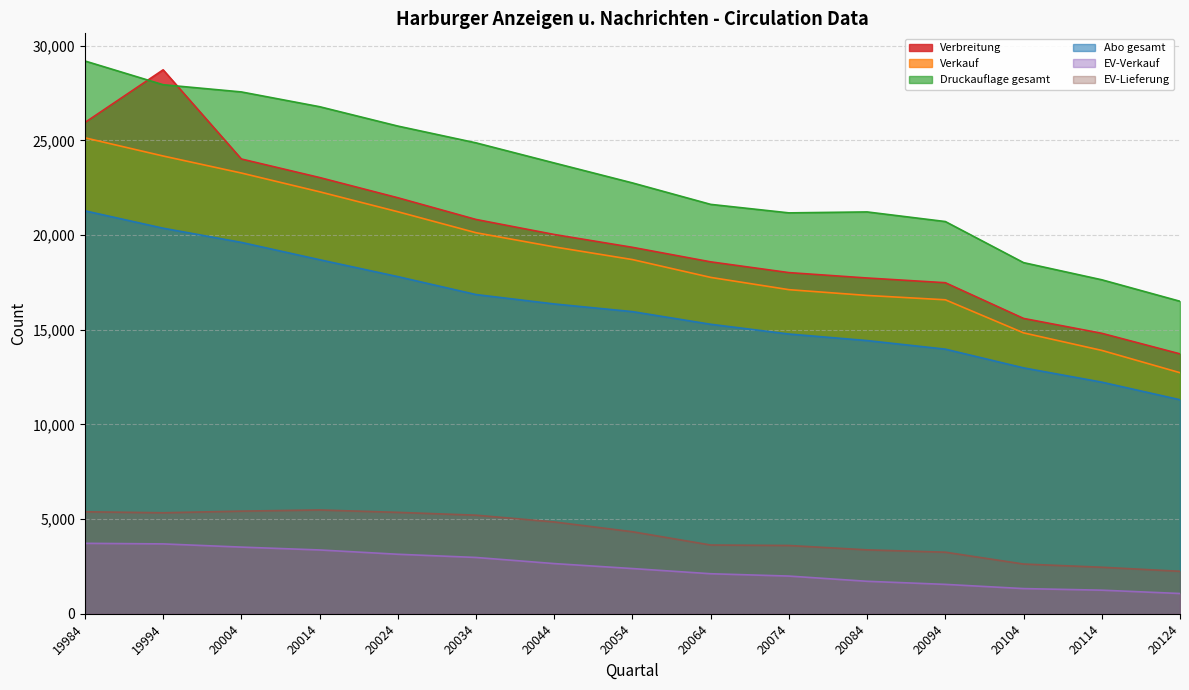

True or false: Druckauflage gesamt and Abo gesamt cross at least once.

False